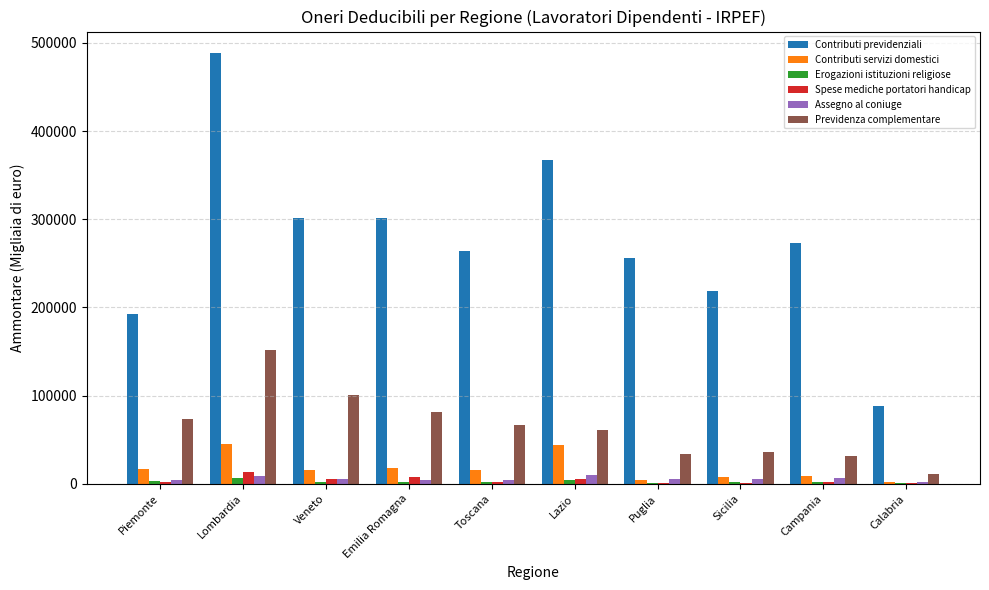

The value of Contributi previdenziali at Piemonte is 192105. True or false?

True